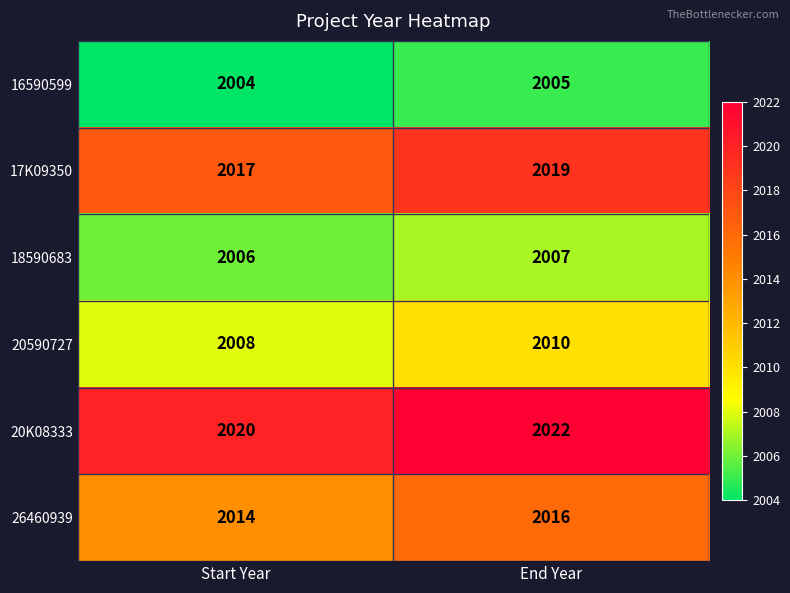

What is the greatest value displayed?

2022